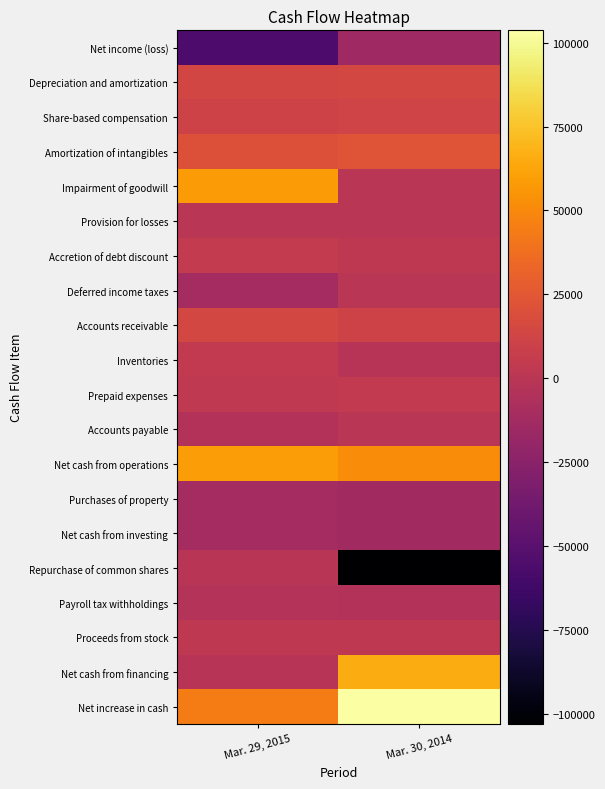

Between Mar. 29, 2015 and Mar. 30, 2014, which is larger?

Mar. 30, 2014